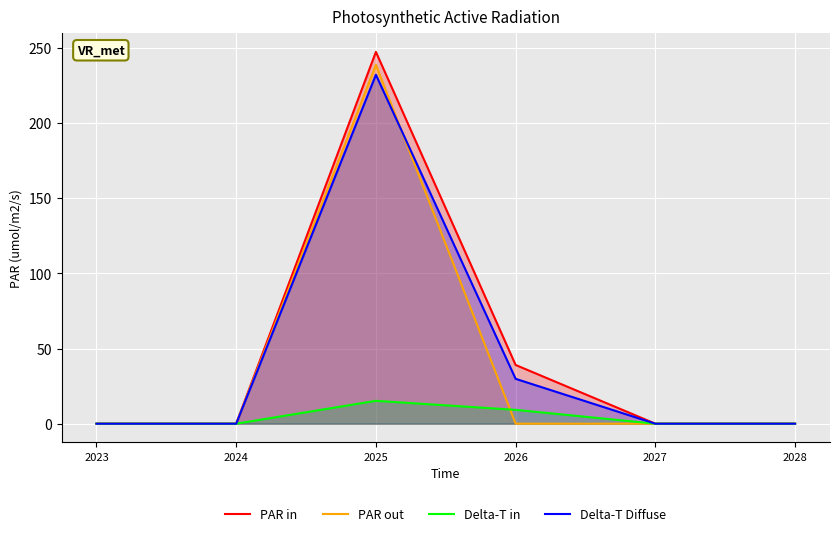

True or false: PAR in and Delta-T in cross at least once.

False